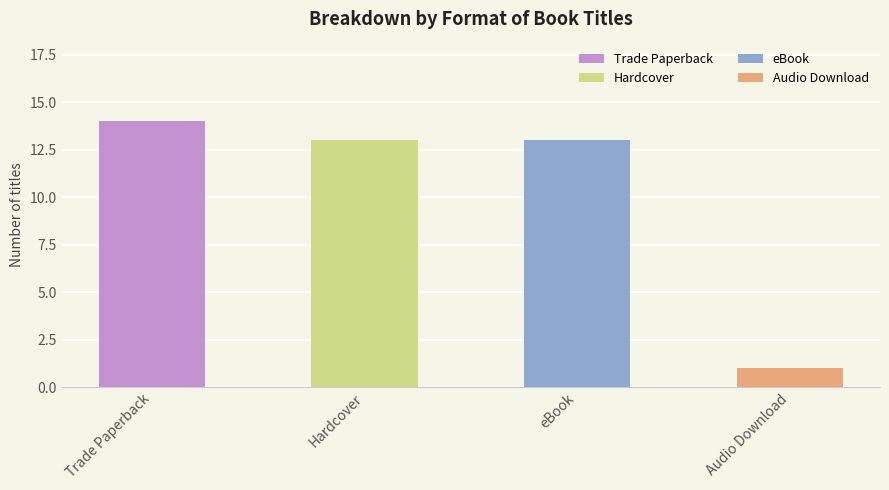

What position from the left is Audio Download?

4